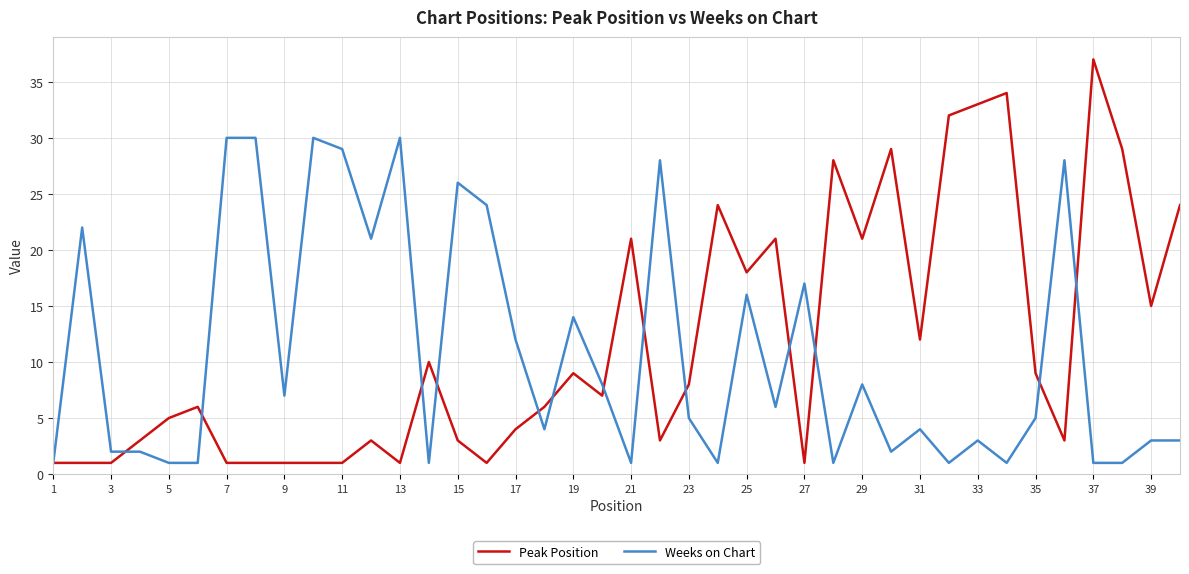

Which series has the largest range (max minus min)?

Peak Position